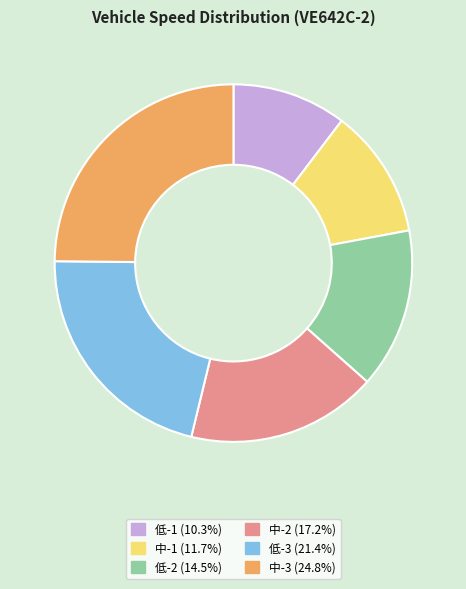

Does 低-2 (14.5%) represent more than half of the total?

No